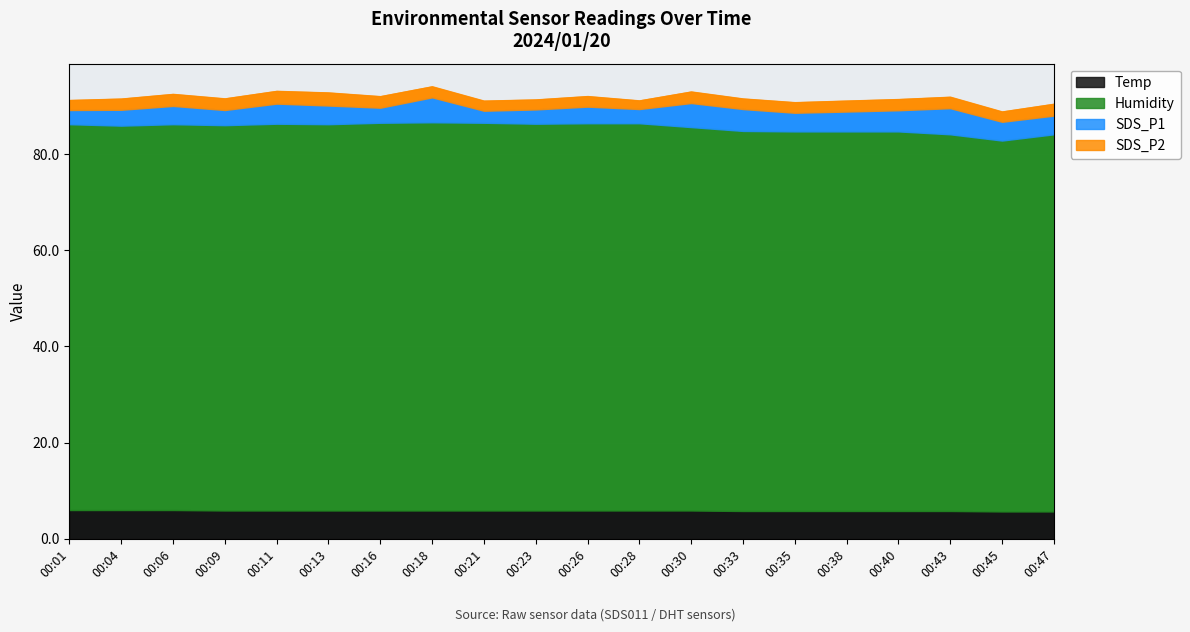

What are all the series names shown in the legend?

Temp, Humidity, SDS_P1, SDS_P2